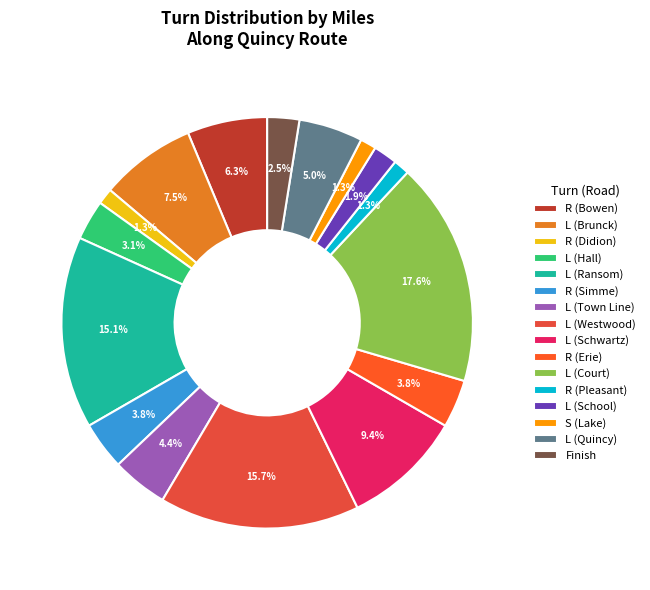

How many slices are in this pie chart?

16